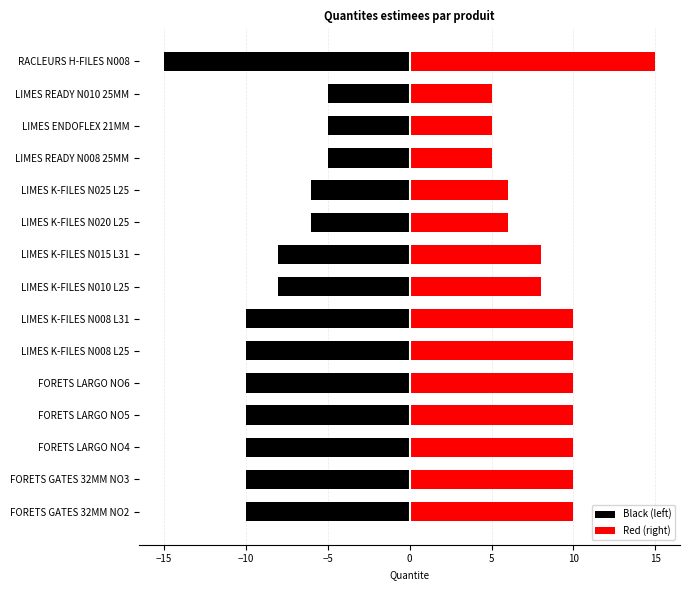

How many groups of bars are there?

15